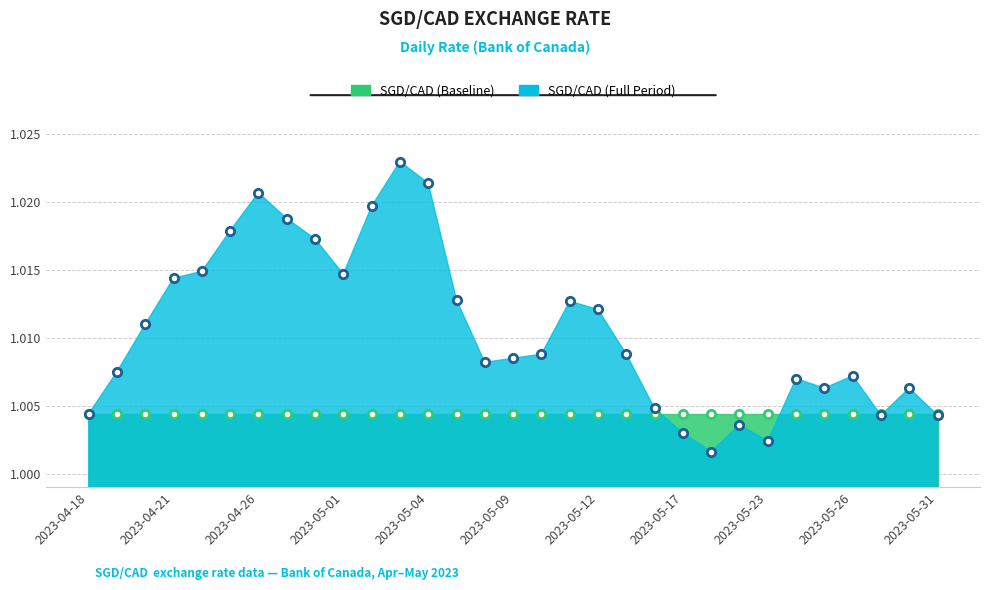

Which label corresponds to the smallest value in the chart?

2023-05-18